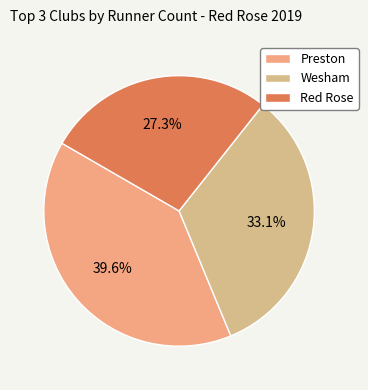

Rank the categories by value from lowest to highest.

Red Rose, Wesham, Preston